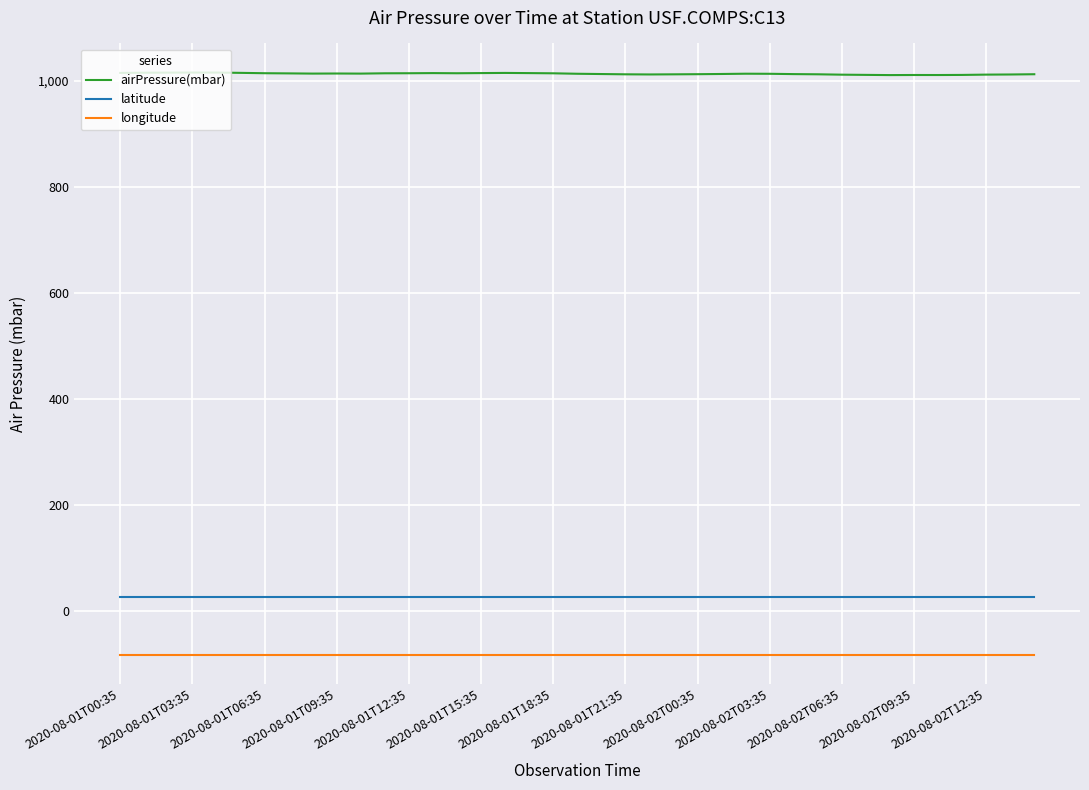

True or false: longitude and latitude intersect in this chart.

False